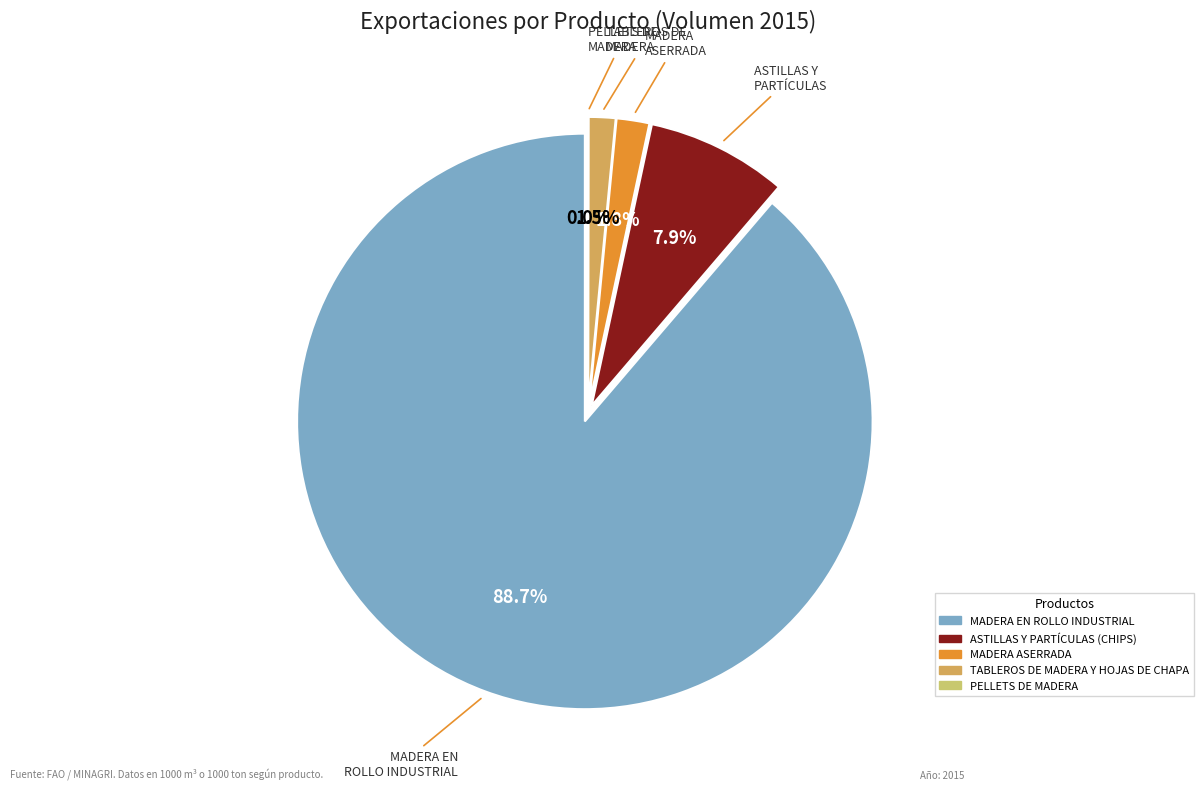

Does TABLEROS DE MADERA Y HOJAS DE CHAPA represent more than half of the total?

No